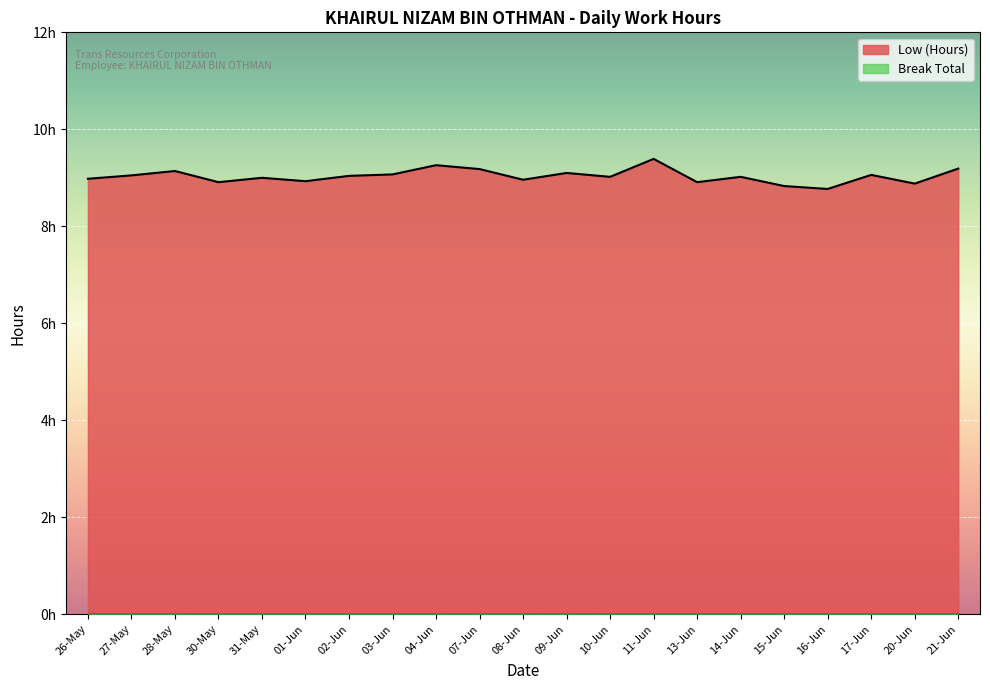

Where is the data nearest to the value 9?

31-May